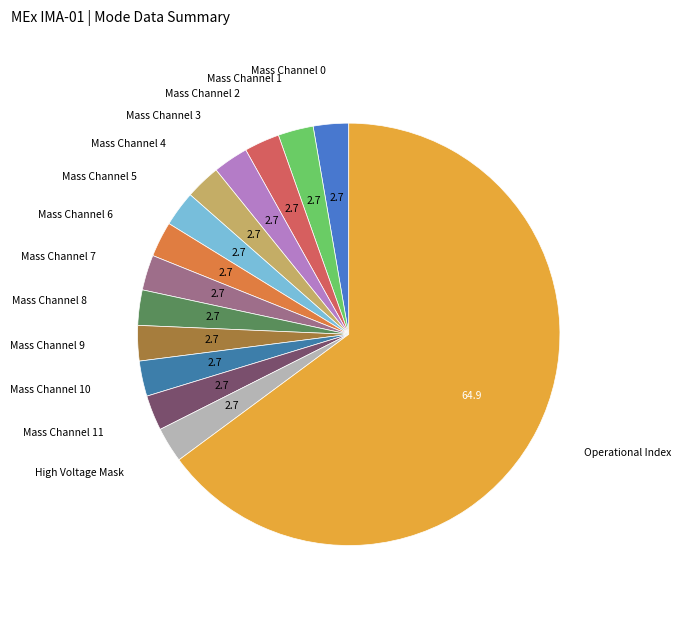

Rank the categories by value from highest to lowest.

Operational Index, Mass Channel 0, Mass Channel 1, Mass Channel 2, Mass Channel 3, Mass Channel 4, Mass Channel 5, Mass Channel 6, Mass Channel 7, Mass Channel 8, Mass Channel 9, Mass Channel 10, Mass Channel 11, High Voltage Mask